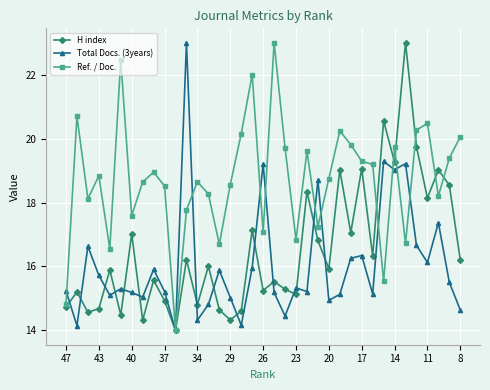

True or false: Total Docs. (3years) has more than 1 interior local peaks.

True